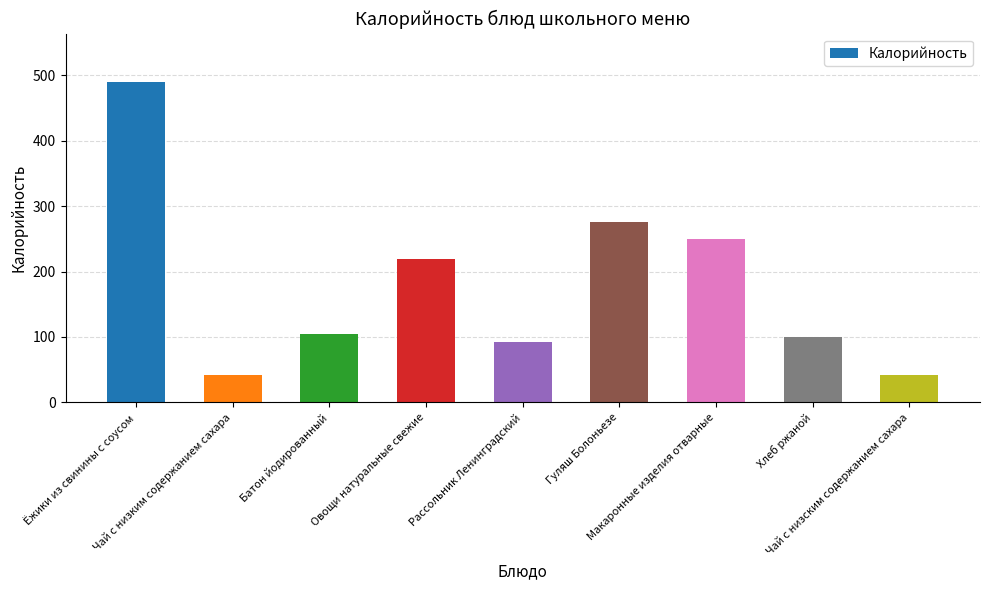

Between Макаронные изделия отварные and Ёжики из свинины с соусом, which is larger?

Ёжики из свинины с соусом